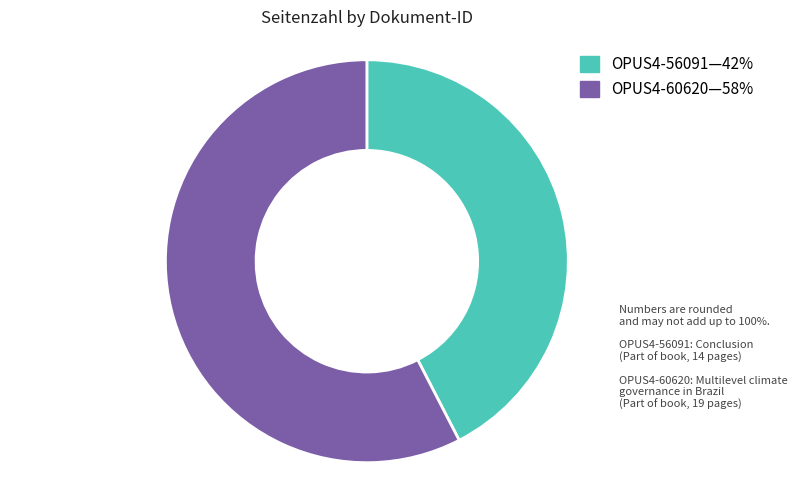

How many slices are in this pie chart?

2